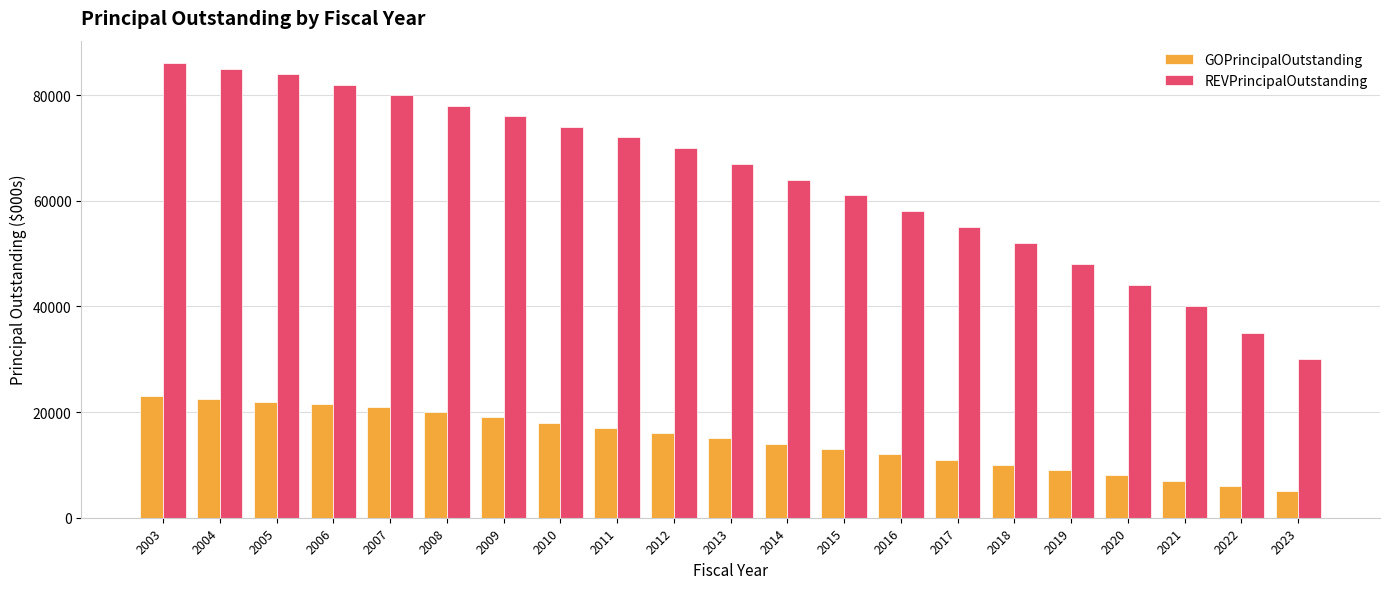

What is the spread (max minus min) of values at 2020?

36000